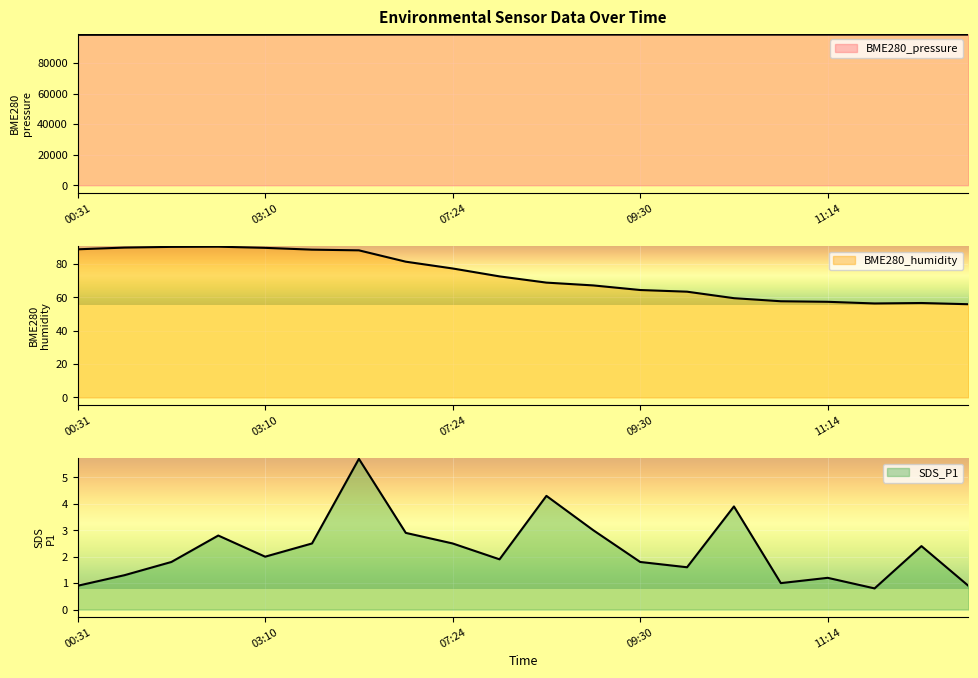

What position from the right is 11:19?

3